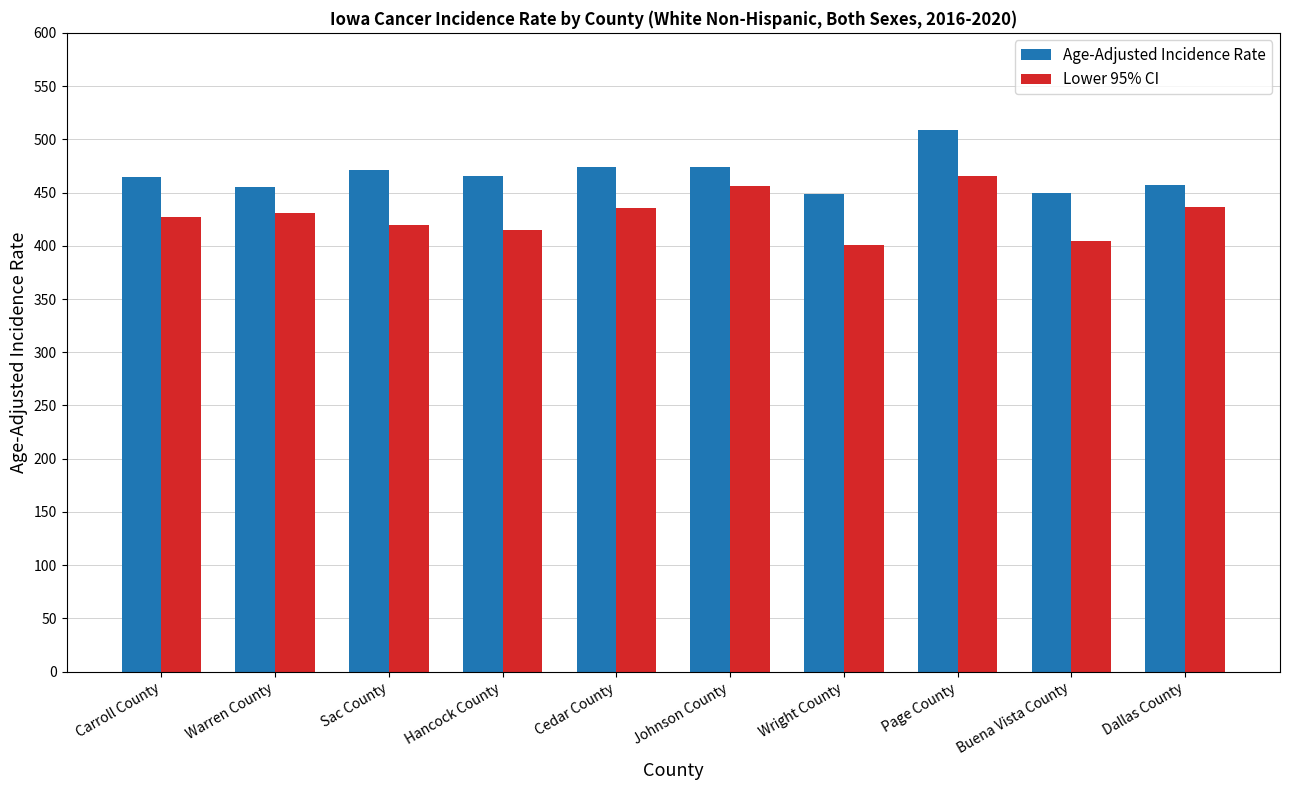

At which category is the sum across all series the highest?

Page County